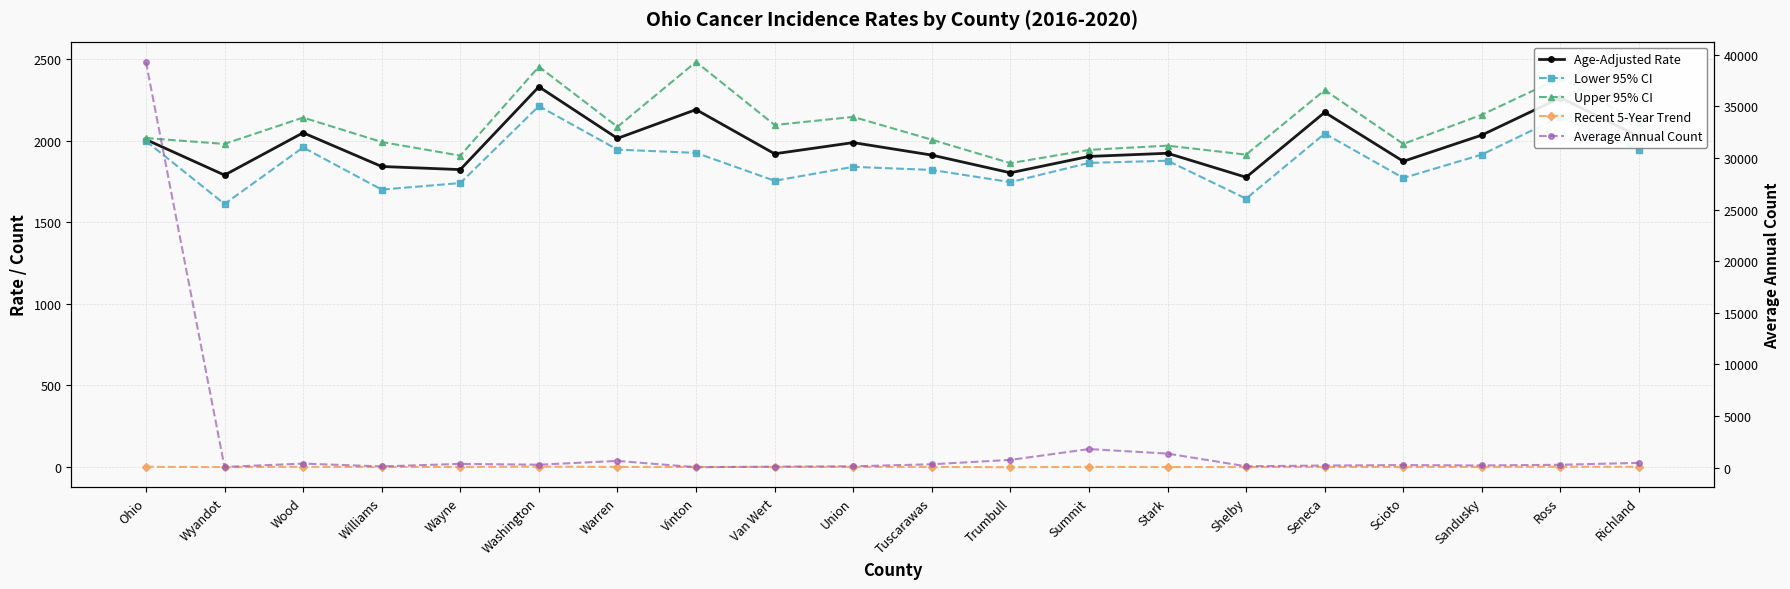

At which label does Recent 5-Year Trend reach its peak?

Washington